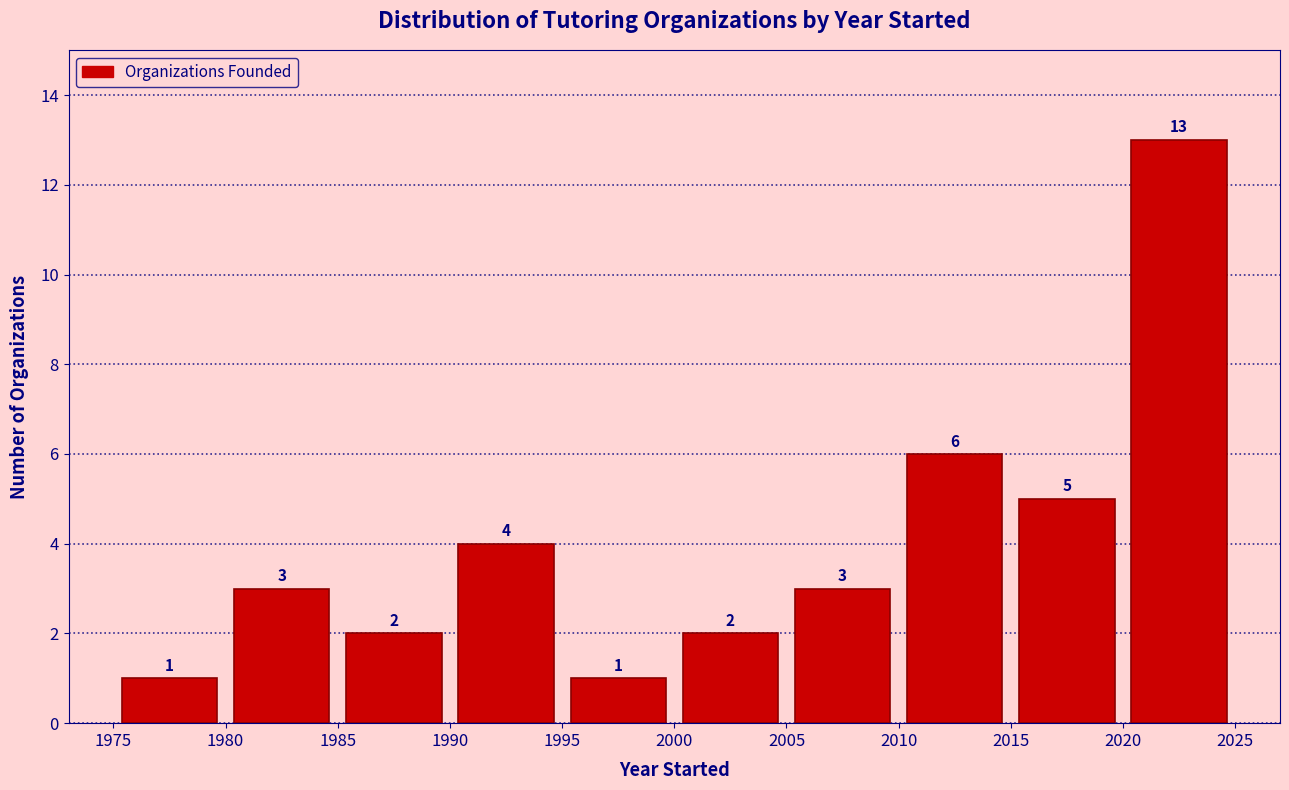

Over which range of the x-axis is the bar tallest?

2020 to 2025